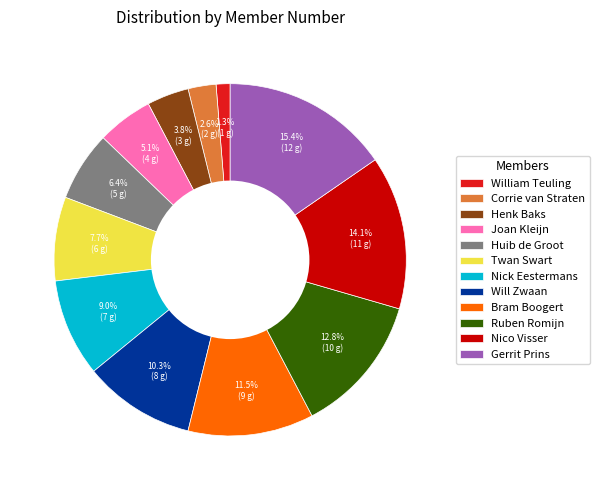

What portion of the pie excludes Joan Kleijn?

94.9%